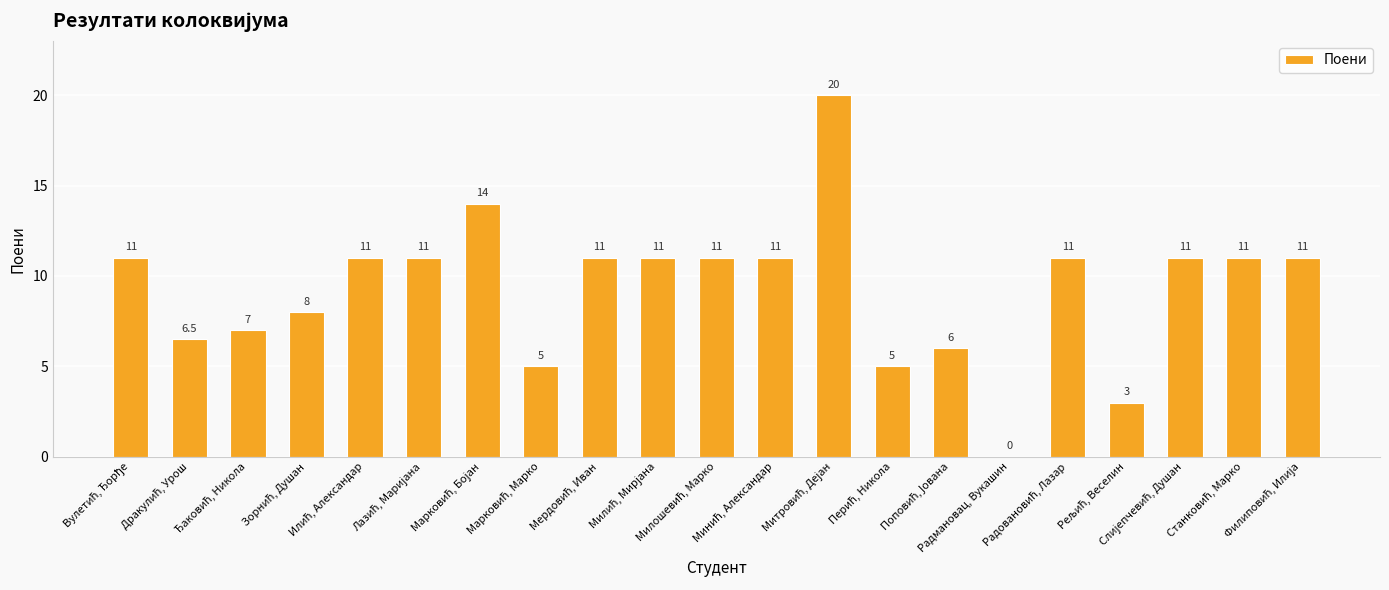

What is the maximum value shown in the chart?

20.0